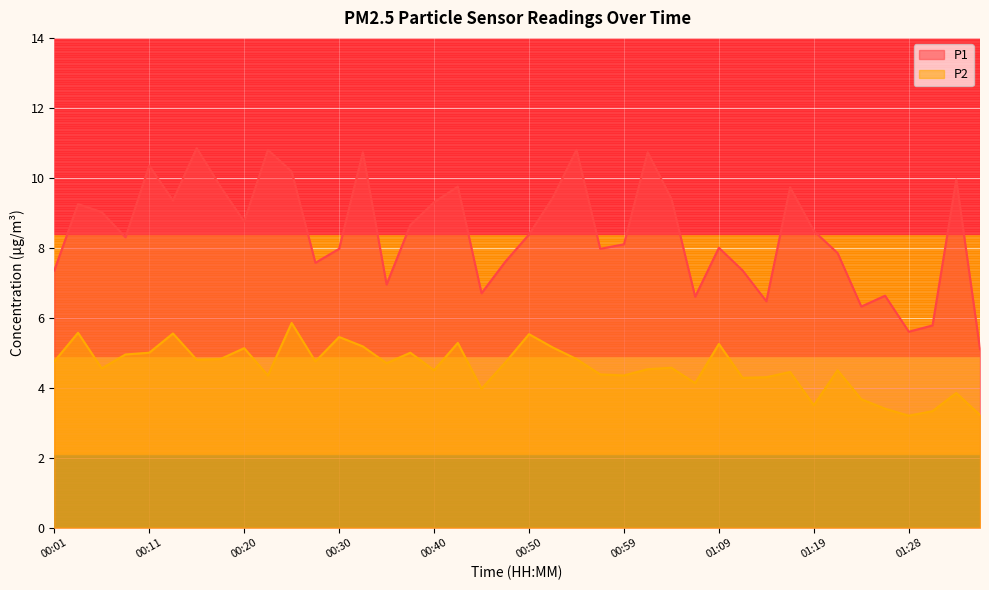

The P2 series shows 1.9 at 01:14. True or false?

False